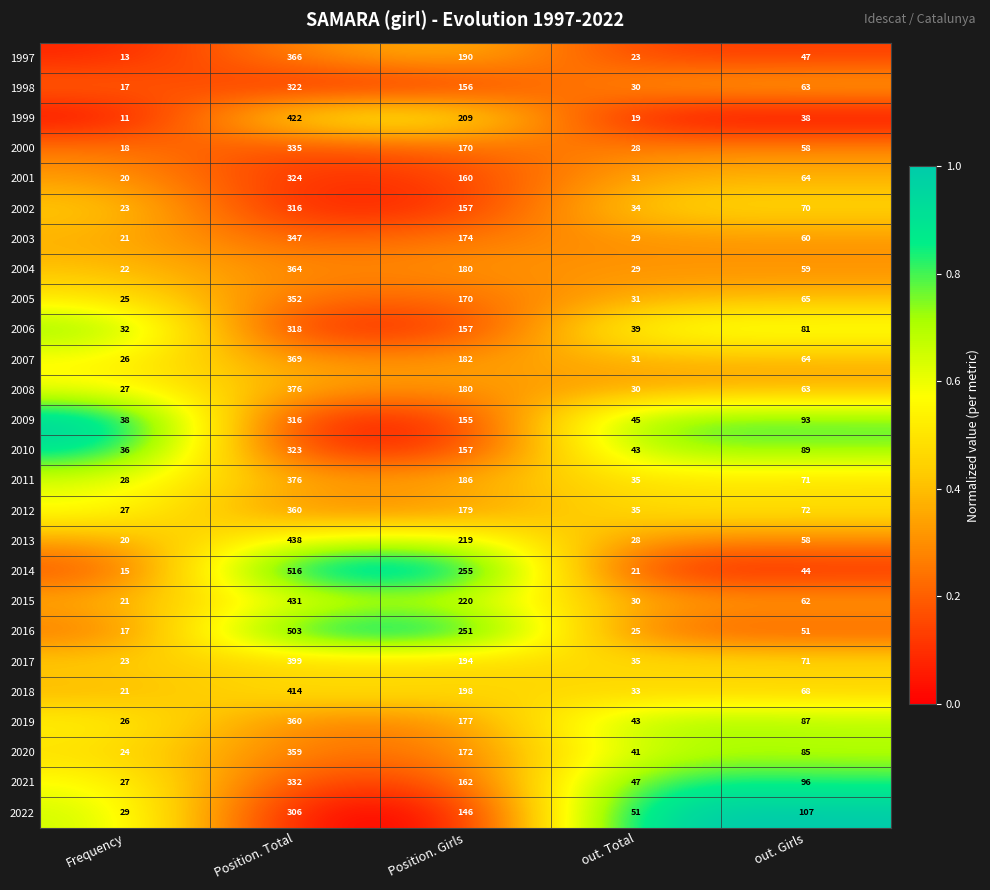

What is the sum of the 2012 values at out. Girls and Position. Girls?

251